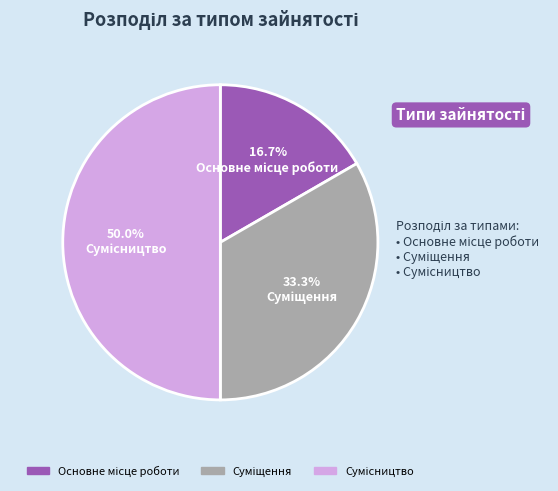

True or false: Сумісництво accounts for 40% of the total.

False